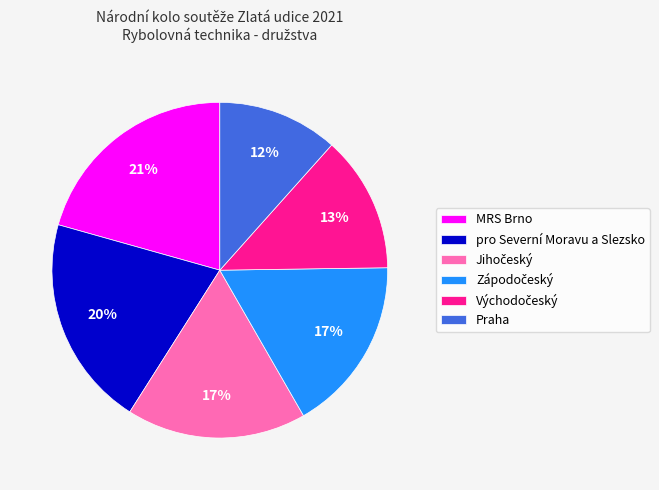

Which category has the smallest portion of the pie?

Praha